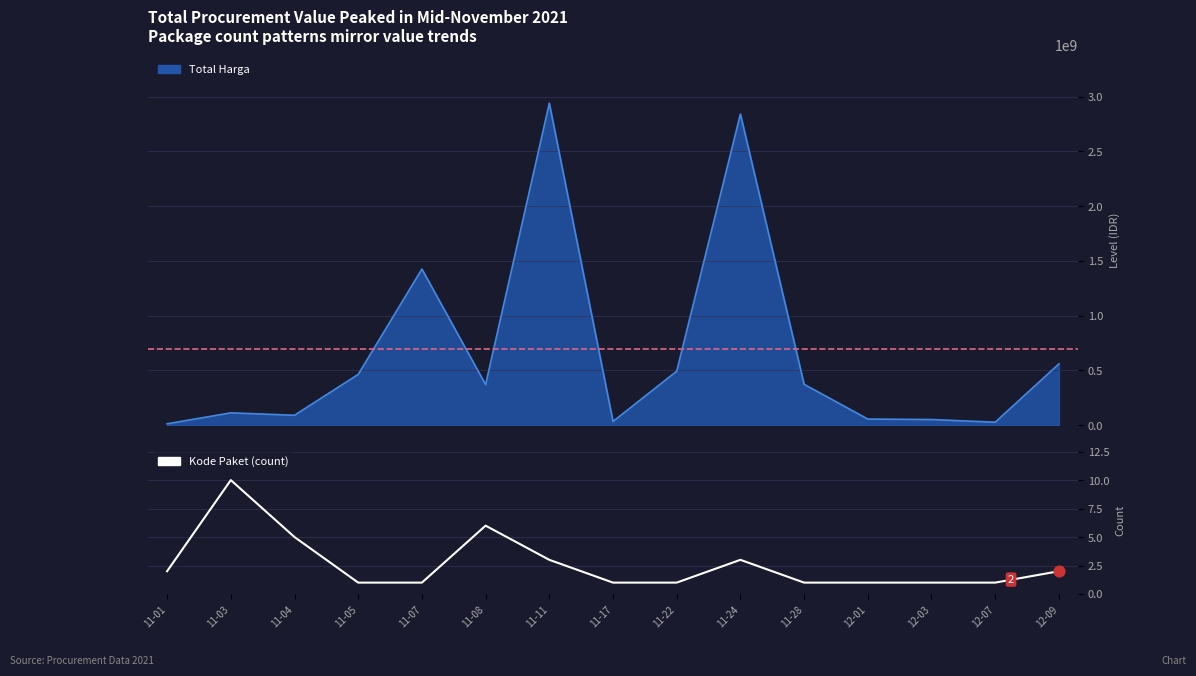

Which has a higher value, 11-03 or 11-08?

11-03